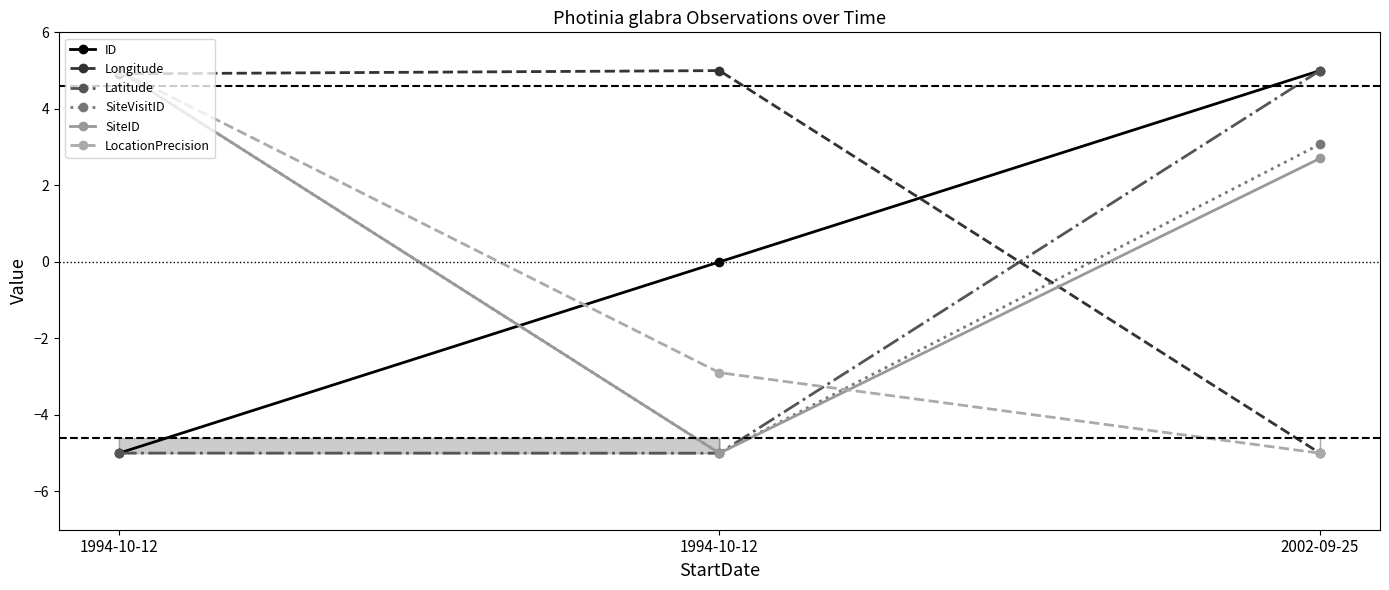

What is the greatest value displayed?

5.0